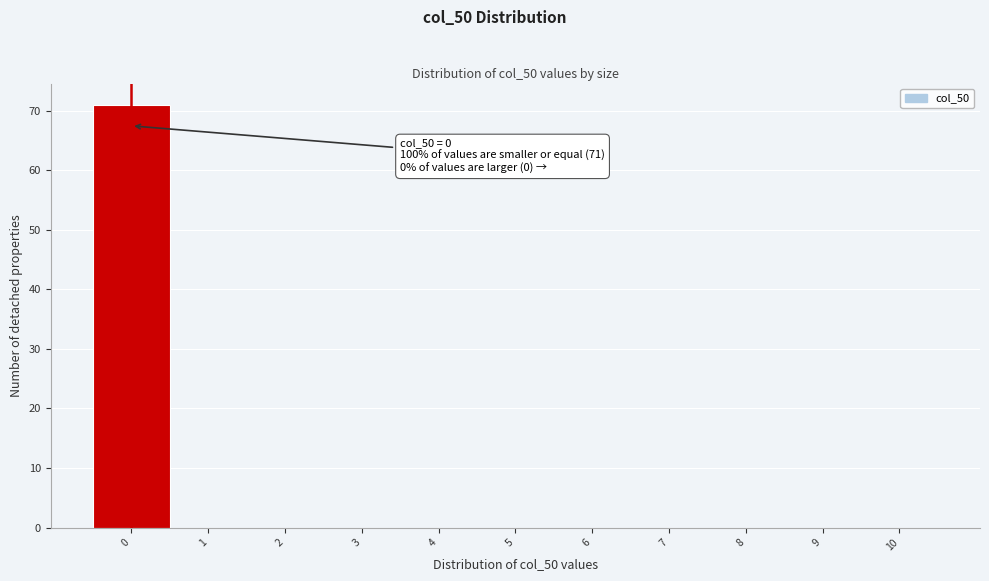

Reading left to right, what are all the values shown in this chart?

0=71	1=0	2=0	3=0	4=0	5=0	6=0	7=0	8=0	9=0	10=0